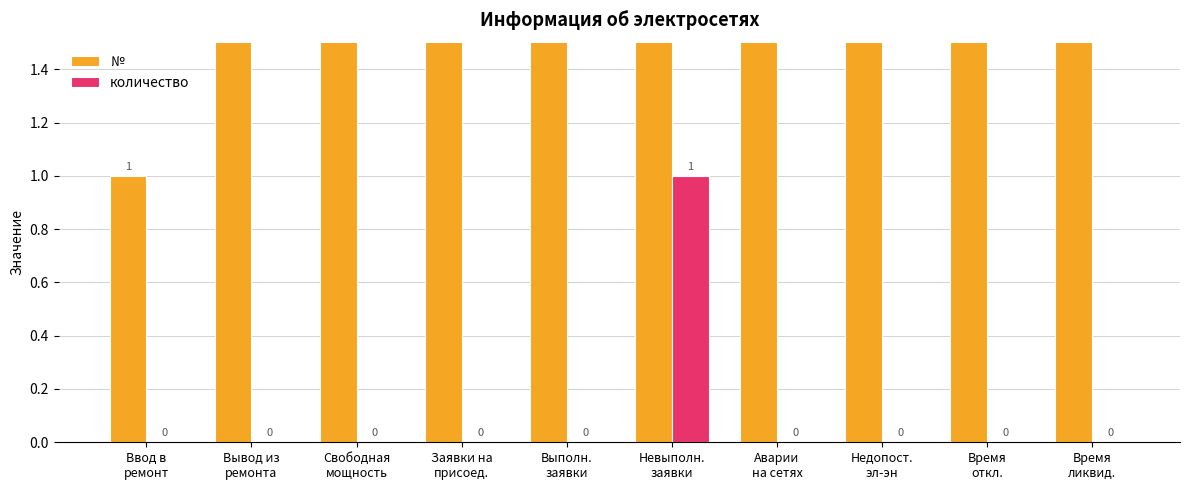

List the series in order of their overall mean, highest first.

№, количество